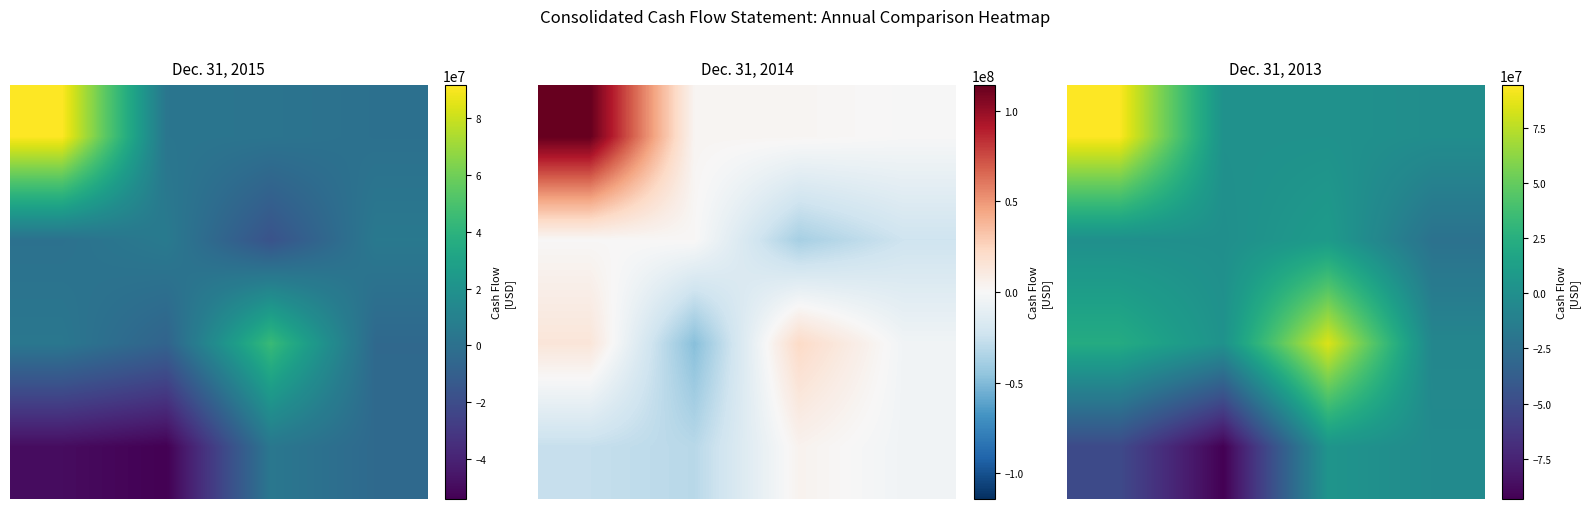

The value of 1.0 at 1.0 is 35685. True or false?

False